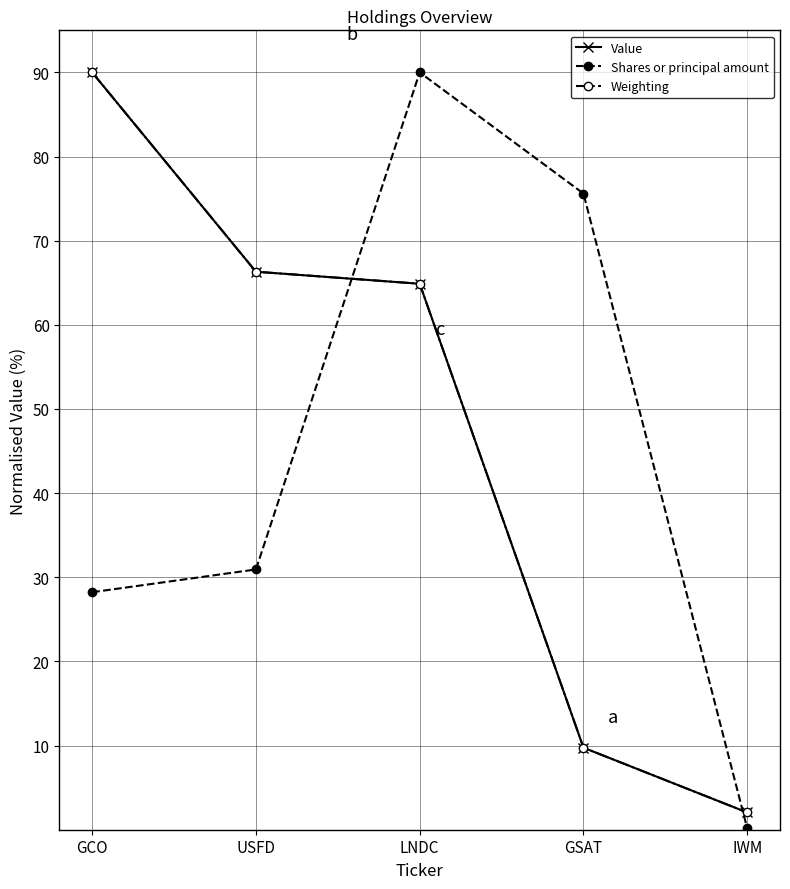

True or false: Shares or principal amount has a value of 90.0 at LNDC.

True